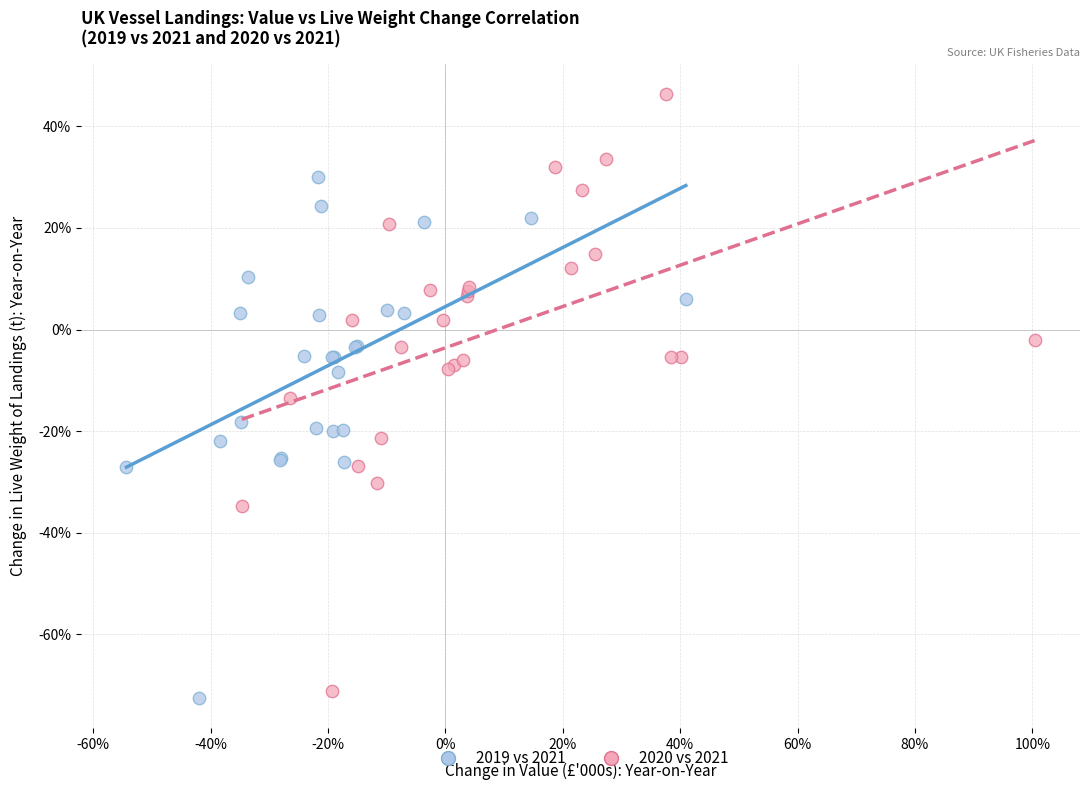

Which series has the widest spread of Y values?

2020 vs 2021